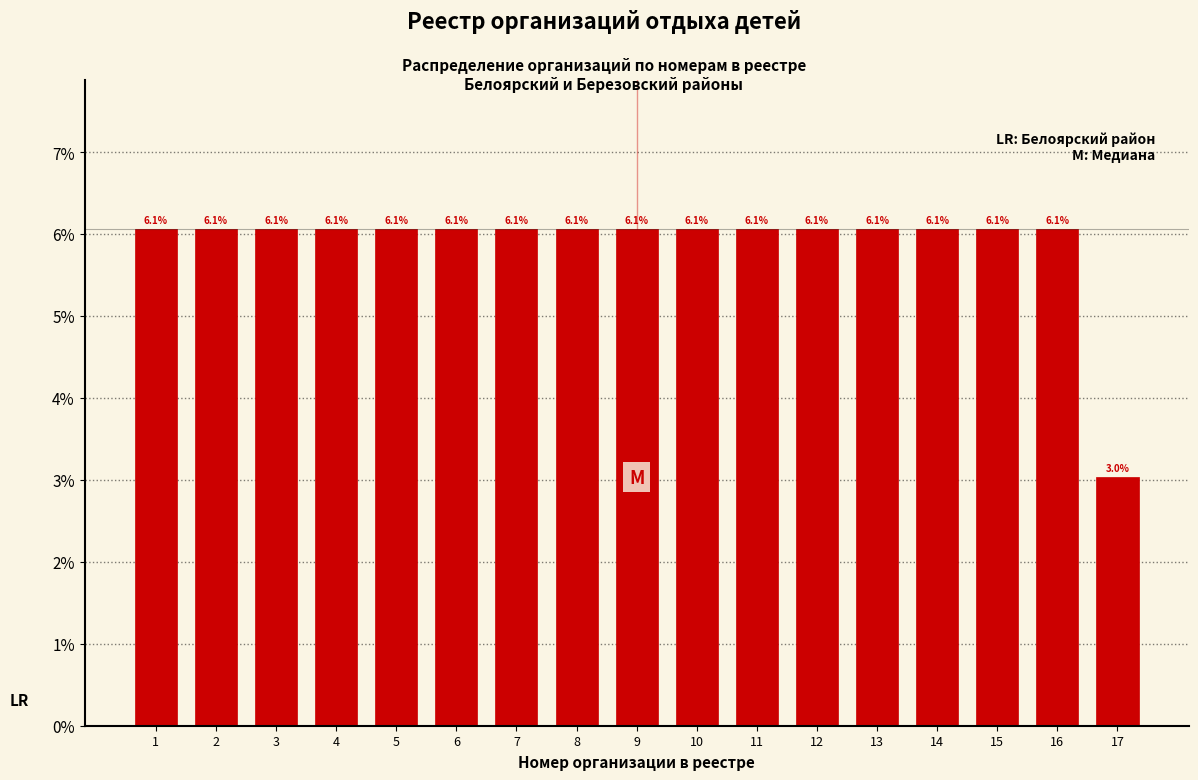

Reading right to left, what are all the values shown in this chart?

3.0	6.1	6.1	6.1	6.1	6.1	6.1	6.1	6.1	6.1	6.1	6.1	6.1	6.1	6.1	6.1	6.1